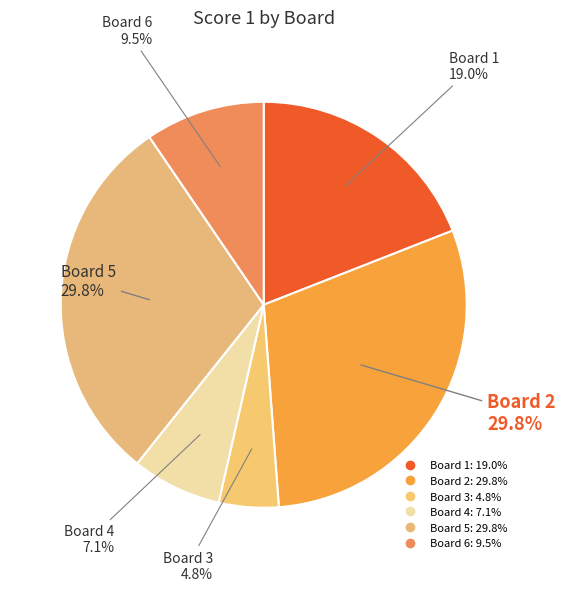

Is there a majority slice in this chart?

No